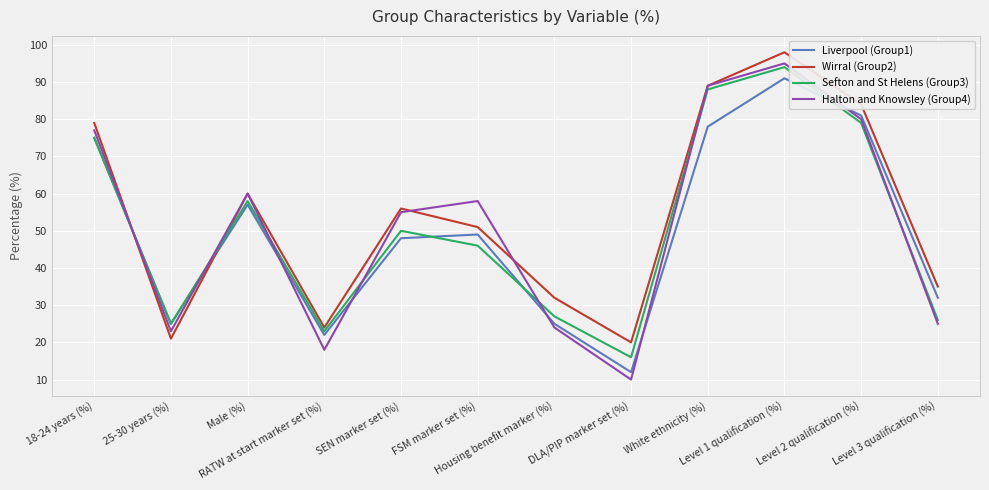

What is the difference between the maximum and minimum values in the Wirral (Group2) series?

78